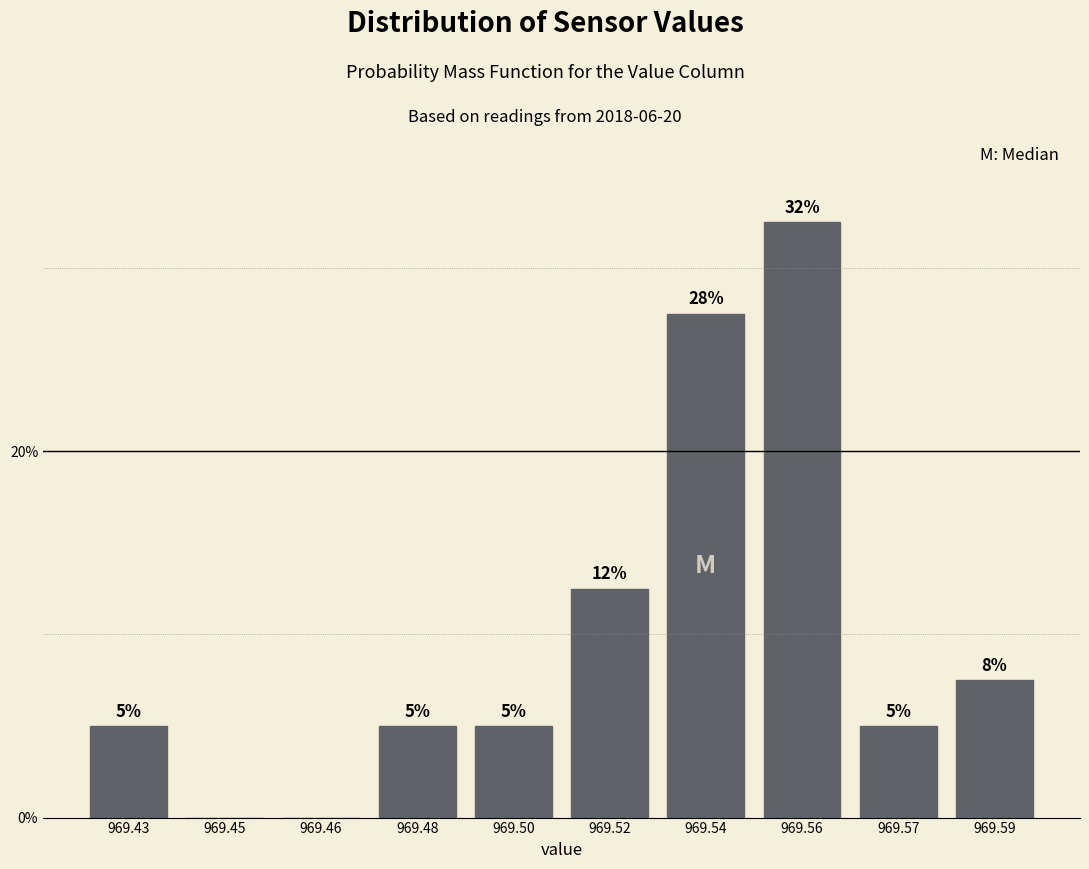

Which category has the highest value across all series?

969.56